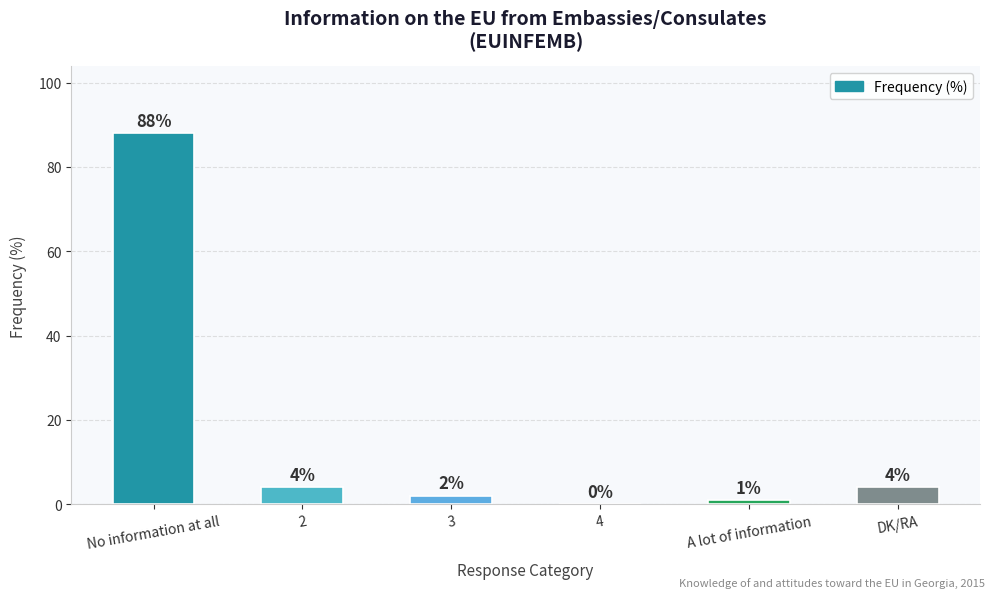

How many distinct data groups are displayed?

1